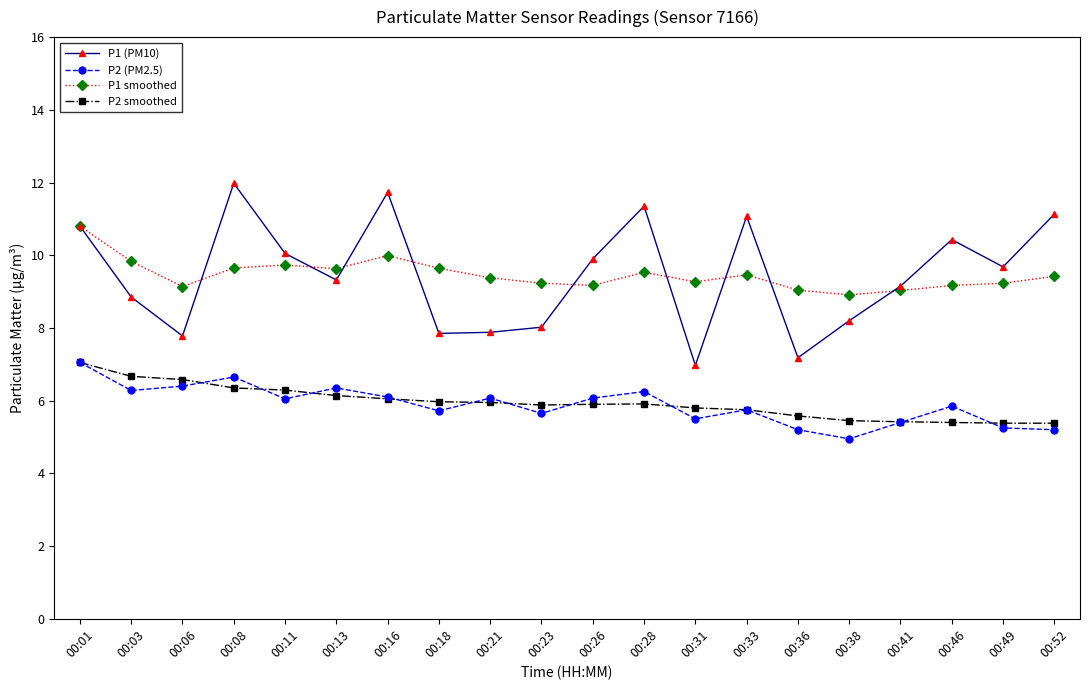

Is it true that P1 smoothed equals 9.7 at 00:08?

True